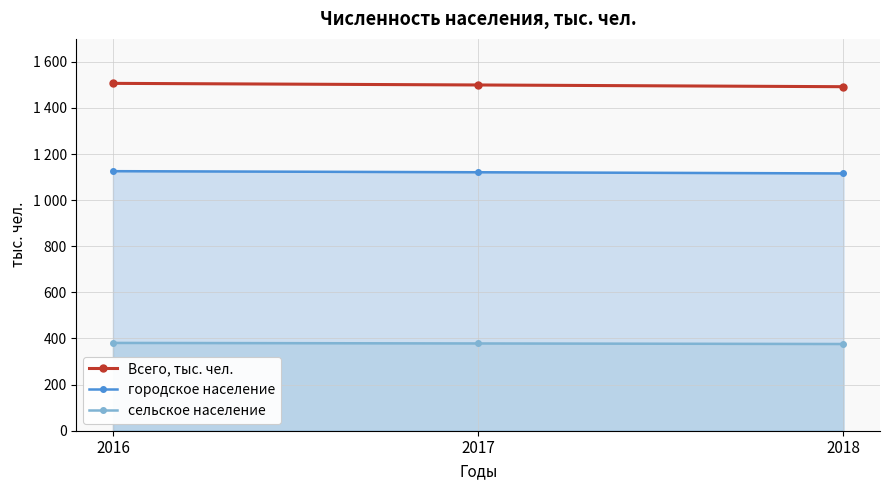

What is the spread (max minus min) of values at 2018?

1115.8